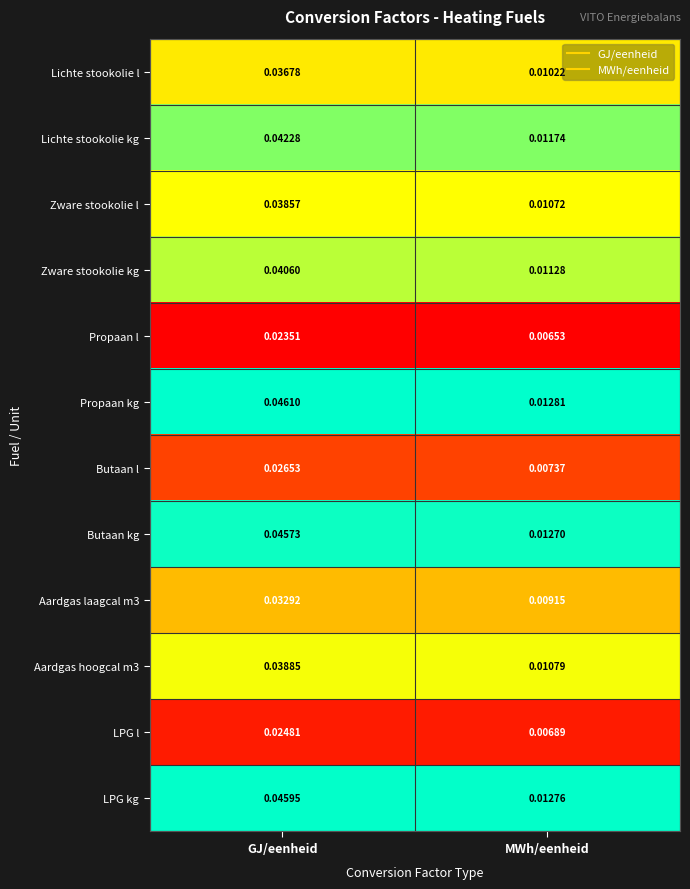

Is the value of LPG l at MWh/eenheid greater than the value of Propaan kg at GJ/eenheid?

No